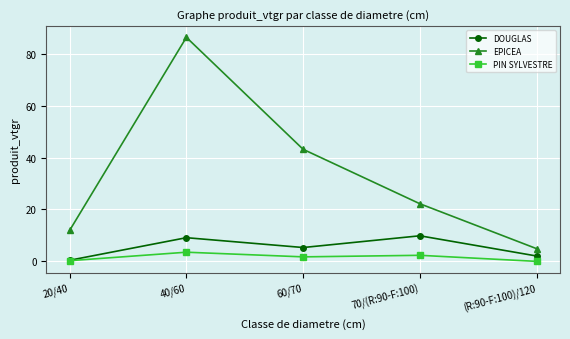

What is the sum of the PIN SYLVESTRE values at (R:90-F:100)/120 and 70/(R:90-F:100)?

2.3